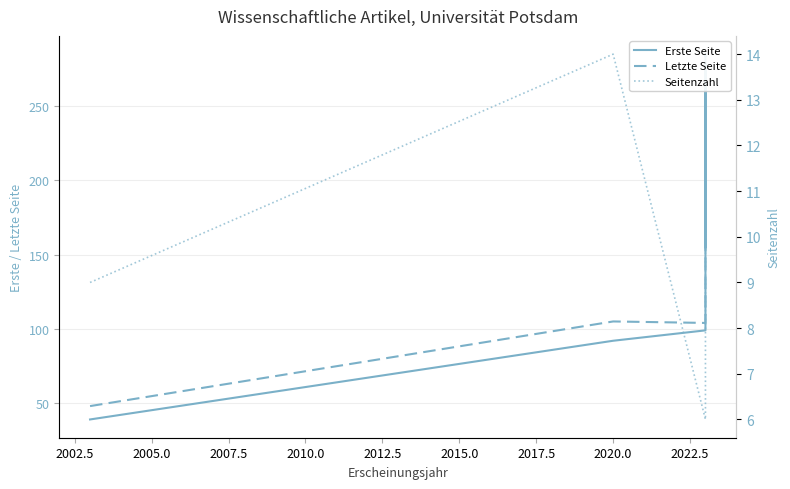

True or false: Letzte Seite has more than 2 points higher than both neighbors.

False